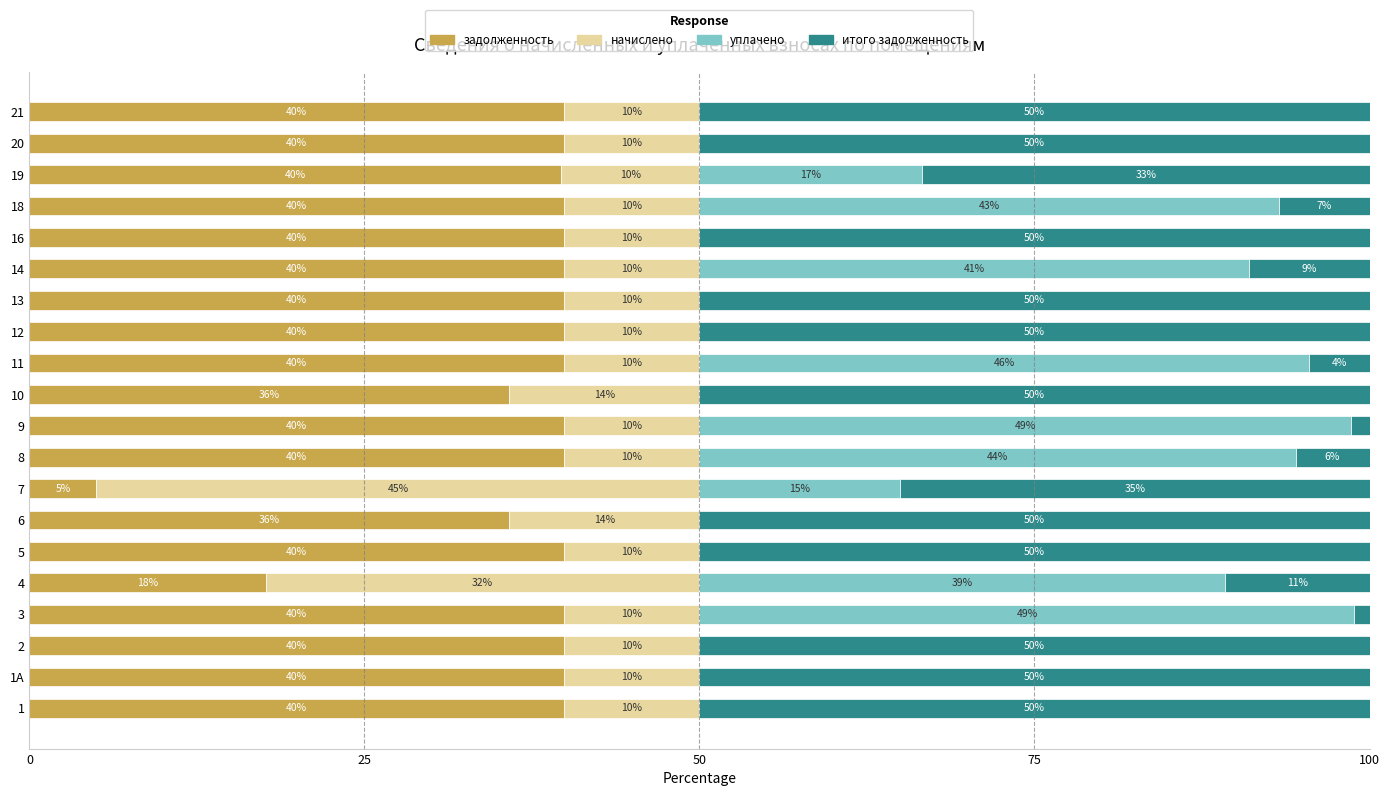

True or false: задолженность has a value of 39.9 at 18.

True